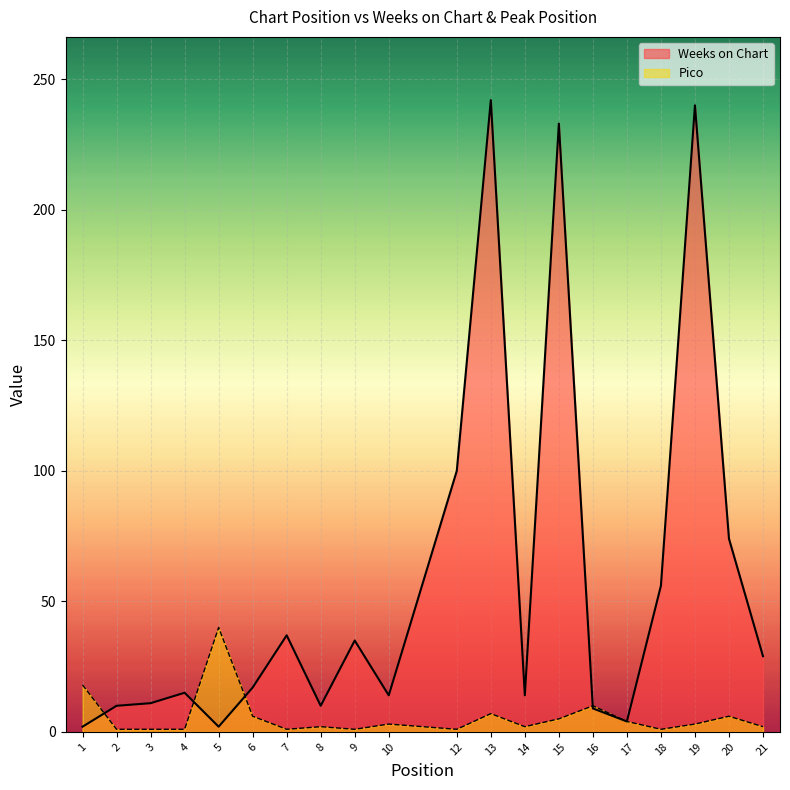

Which series has the widest spread of values?

Weeks on Chart